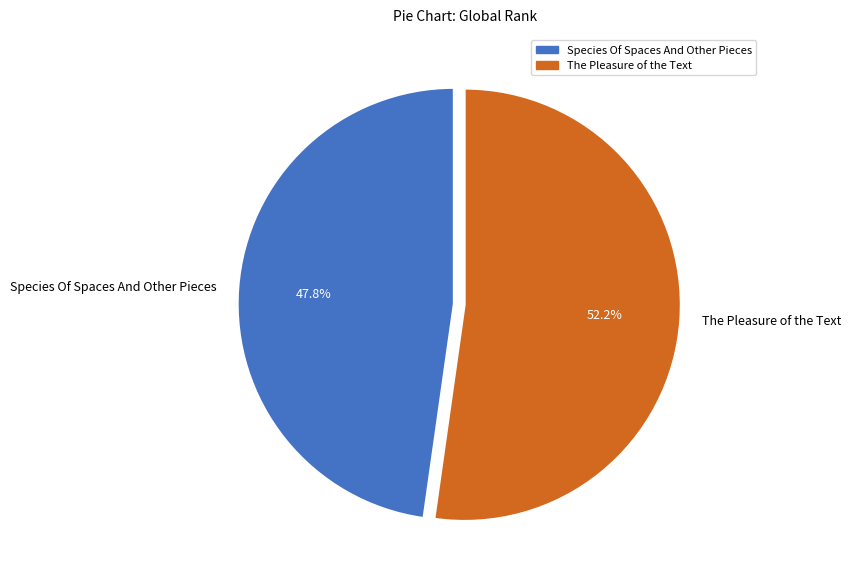

Is there a majority slice in this chart?

Yes